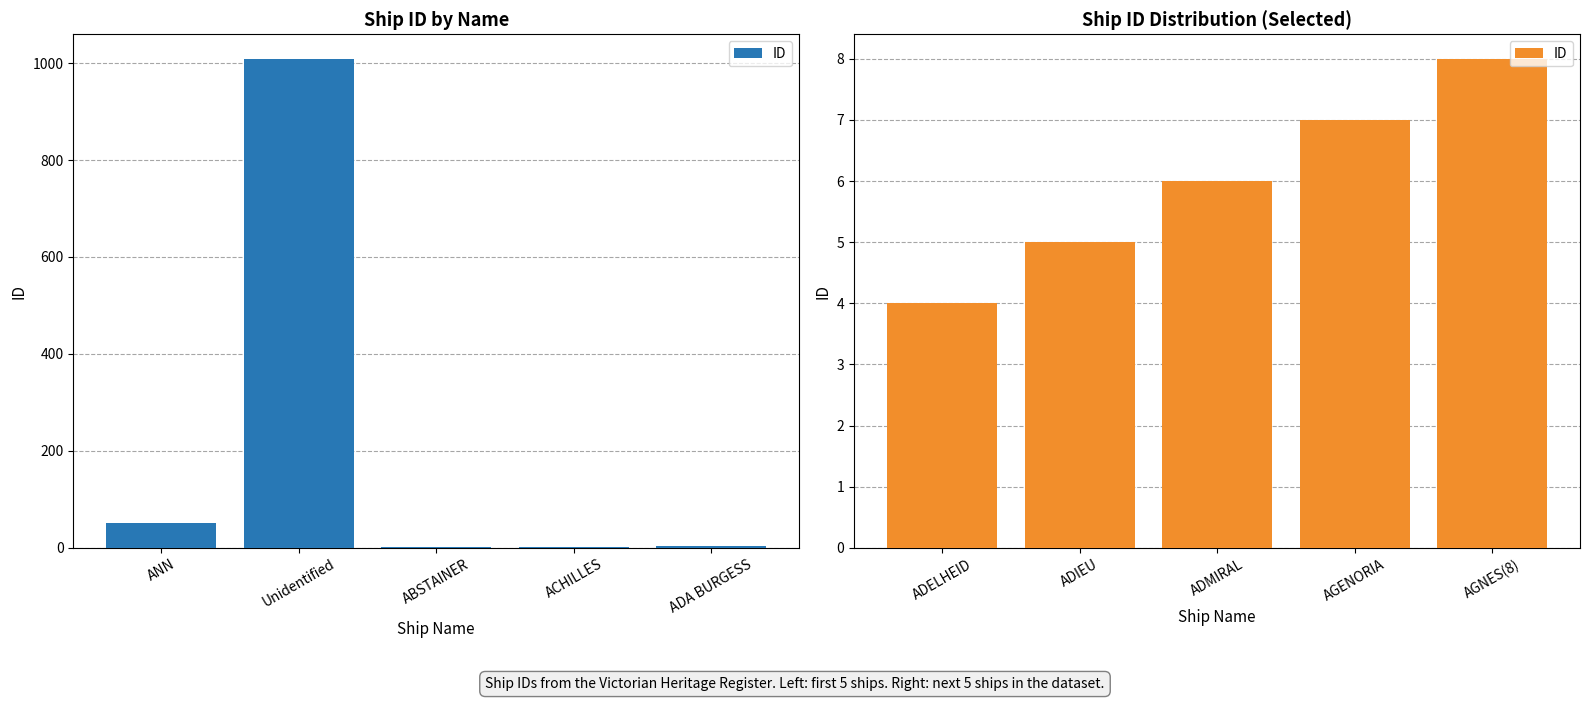

Is it true that the value at AGNES(8) is 8?

True